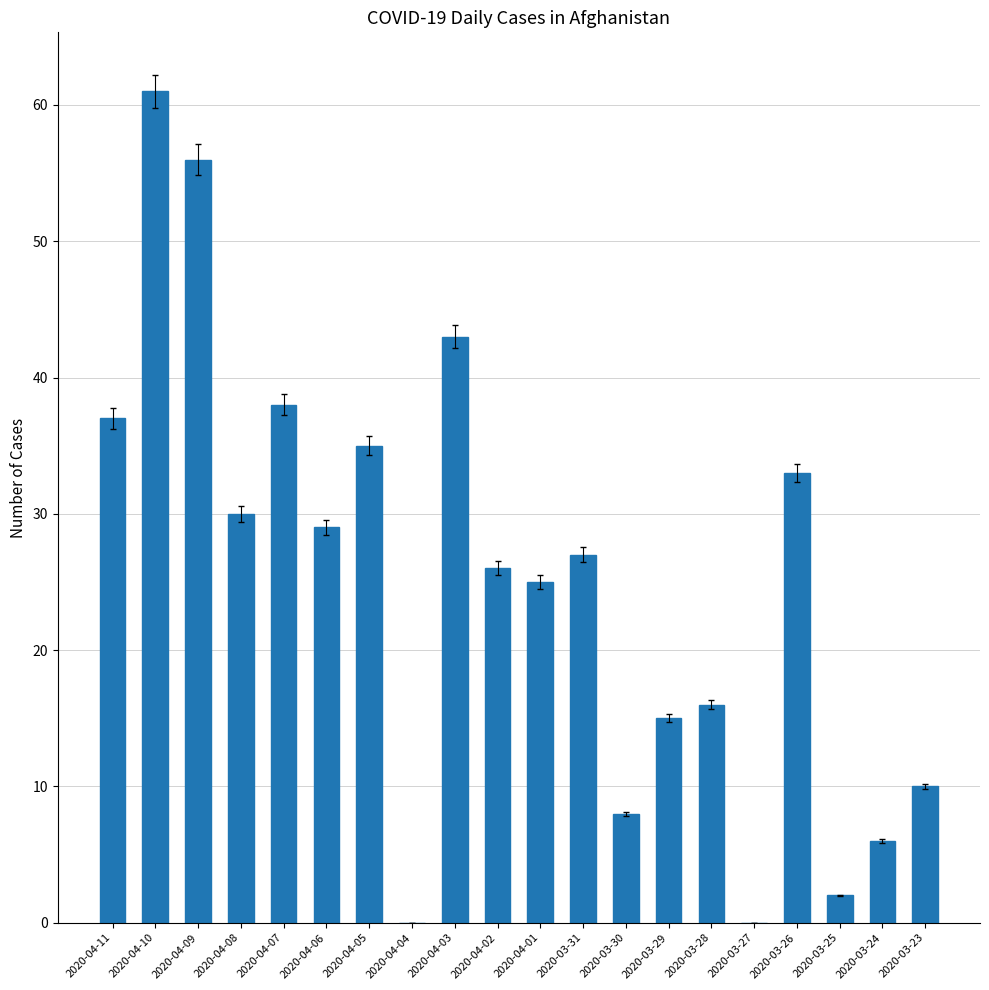

What is the sum of the values at 2020-03-29 and 2020-04-08?

45